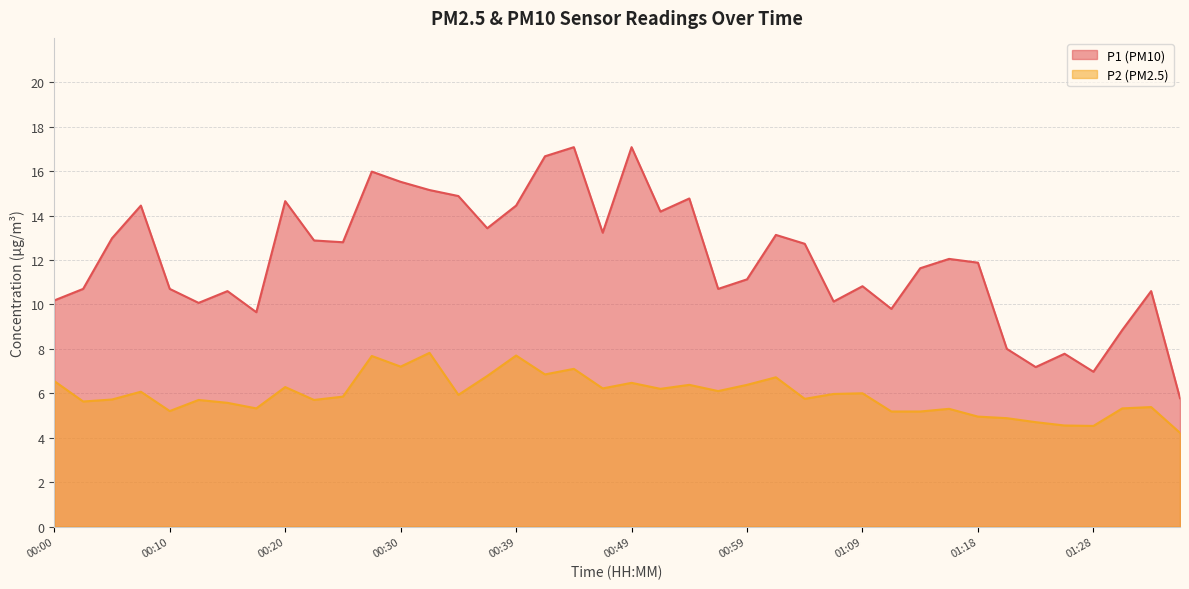

What are all the series names shown in the legend?

P1 (PM10), P2 (PM2.5)